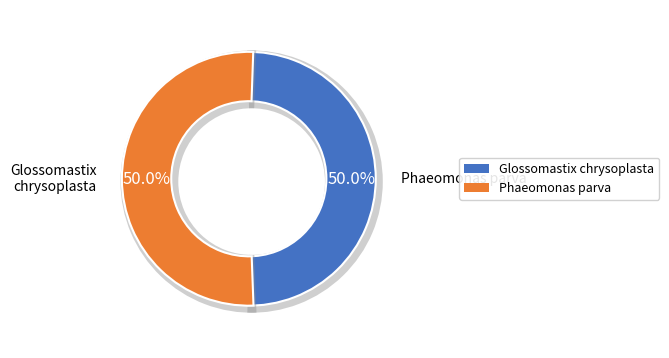

Do Phaeomonas parva and Glossomastix chrysoplasta together represent more than half of the pie?

Yes